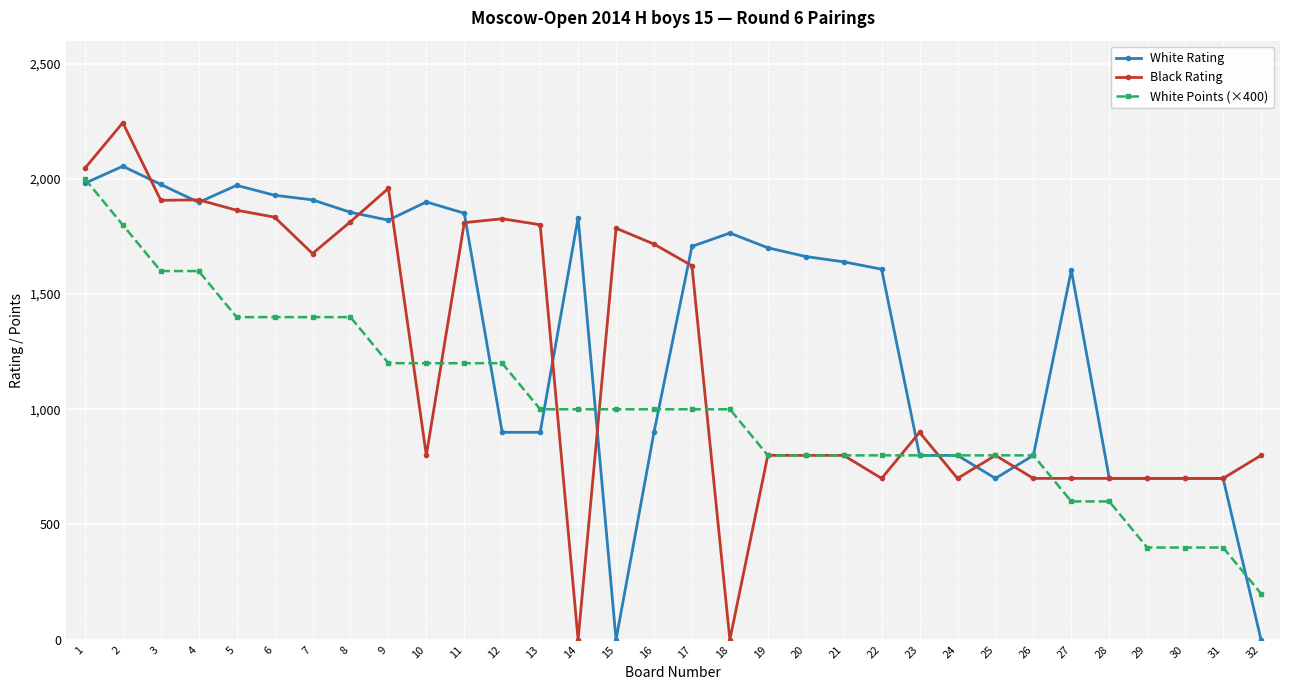

How many White Points (×400) values are between 800 and 1400?

22